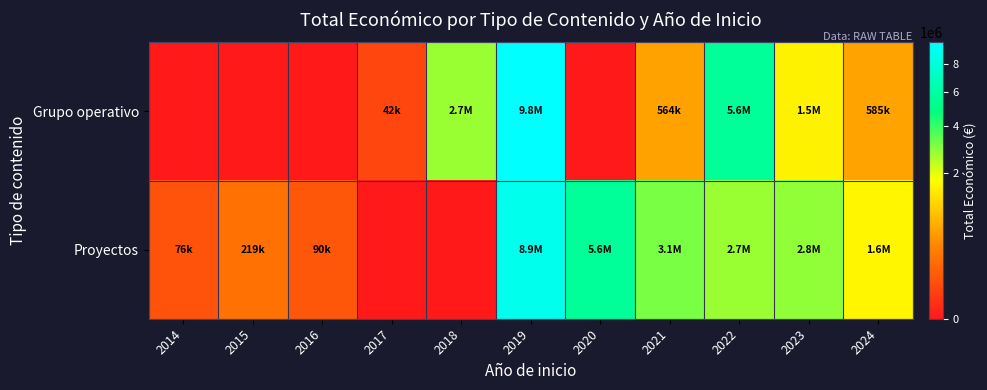

Which series has the largest range (max minus min)?

Grupo operativo